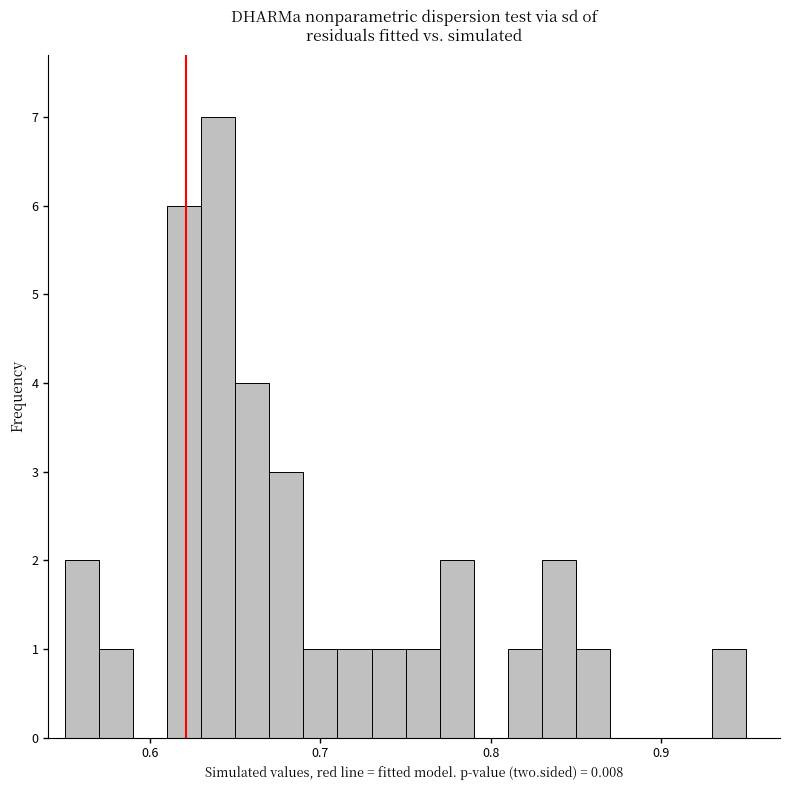

Read against the x-axis, roughly where is the centre of the tallest bar?

0.64